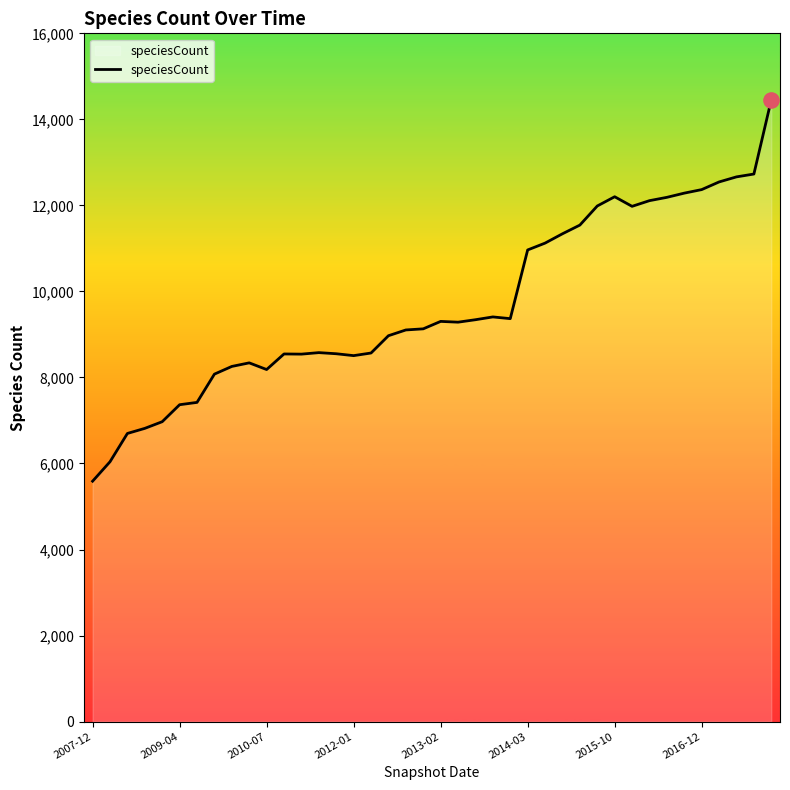

What is the smallest value displayed?

5588